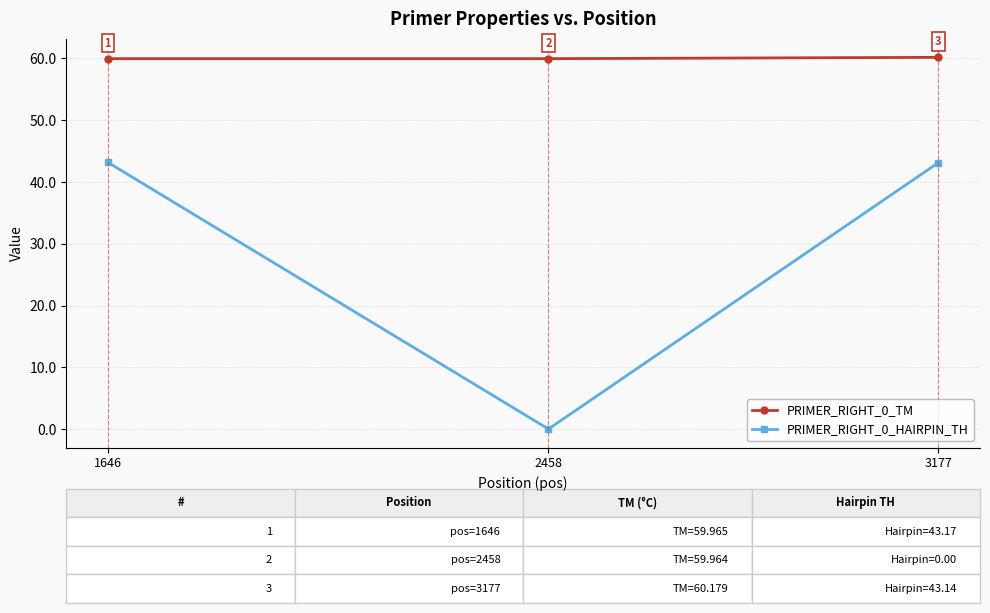

At which label is PRIMER_RIGHT_0_HAIRPIN_TH closest to 21?

2458